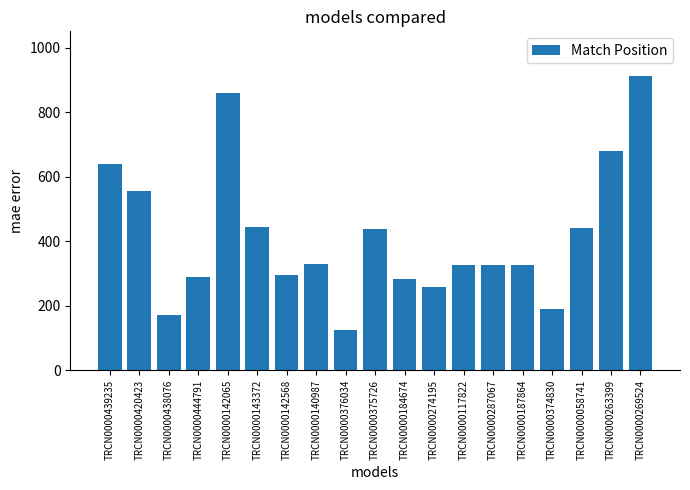

Are the bars grouped side by side (vs. stacked)?

No